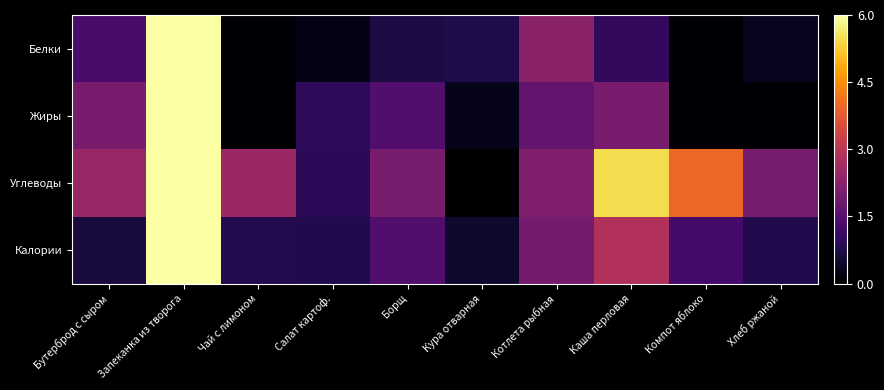

What is the greatest value displayed?

1.0